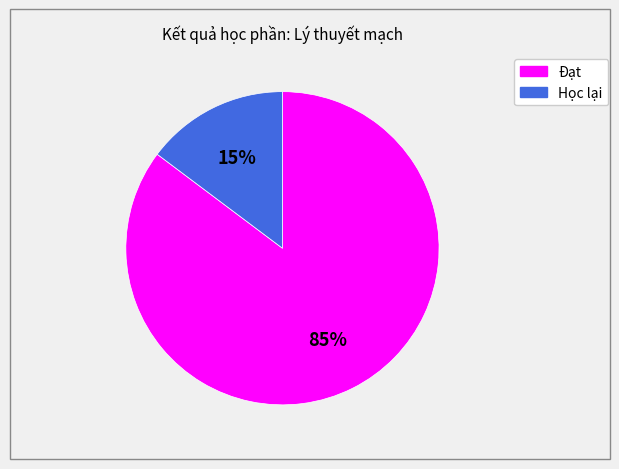

To the nearest percent, what portion does Đạt represent?

85%